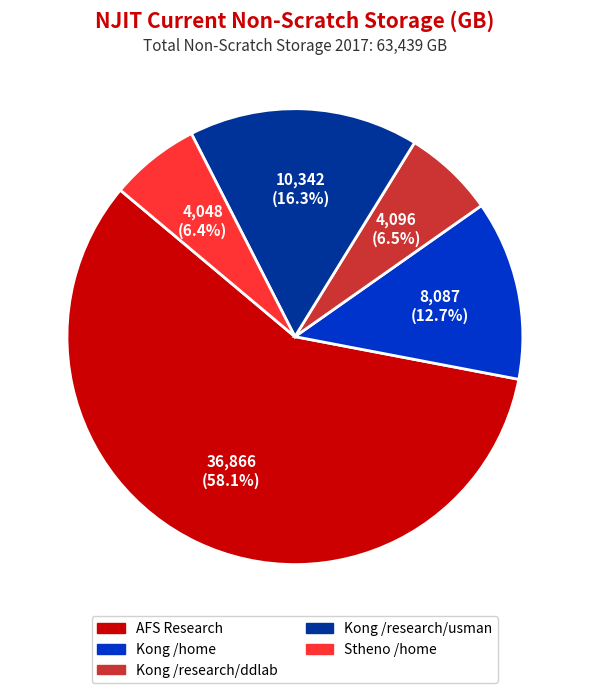

What percentage is the Stheno /home slice, to the nearest percent?

6%